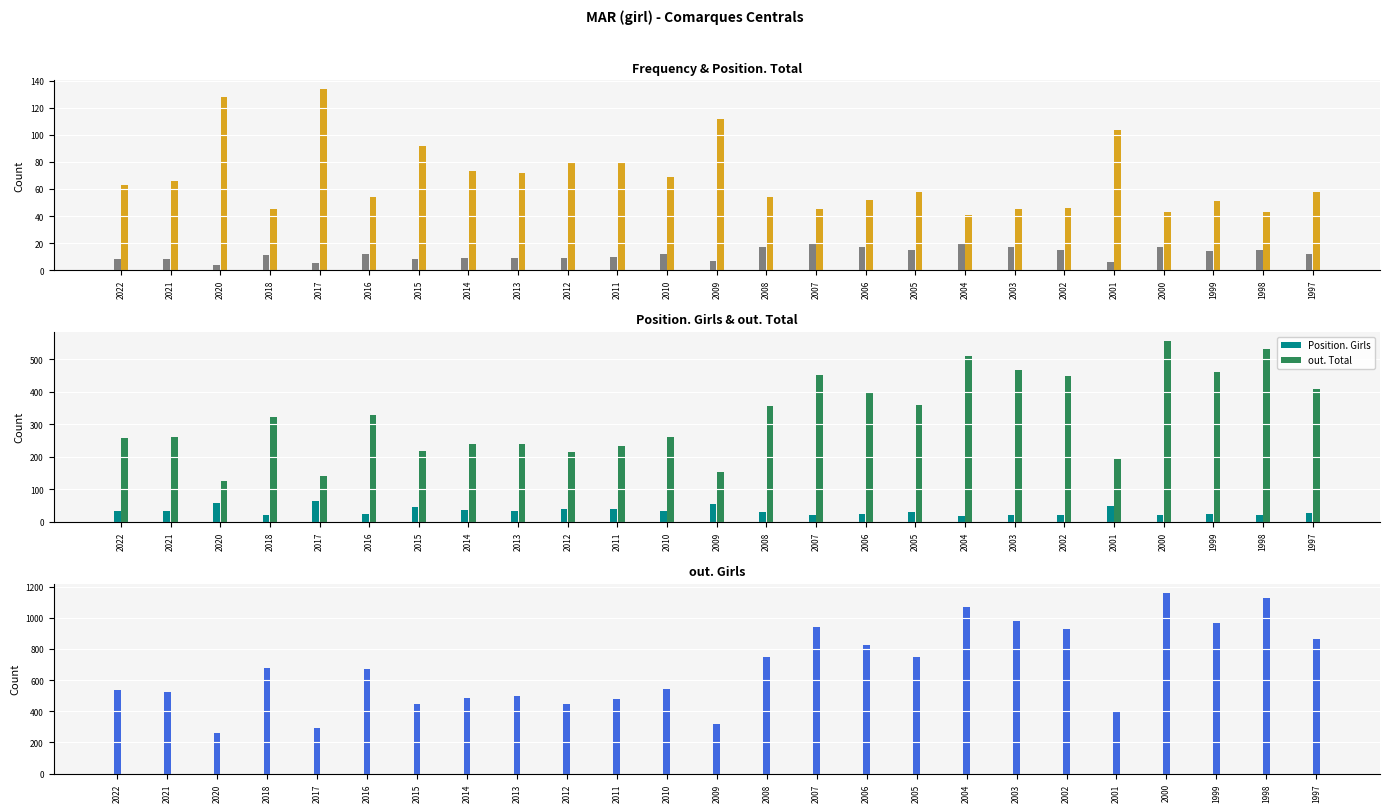

Reading left to right, extract all data points from this chart.

Frequency: 8	8	4	11	5	12	8	9	9	9	10	12	7	17	20	17	15	20	17	15	6	17	14	15	12
Position. Total: 63	66	128	45	134	54	92	73	72	80	79	69	112	54	45	52	58	41	45	46	104	43	51	43	58
Position. Girls: 32	33	59	21	64	25	45	37	32	39	40	33	55	29	20	24	29	19	20	21	48	21	25	20	28
out. Total: 257	260	127	323	140	329	218	238	240	216	232	262	152	356	452	401	360	511	467	450	194	557	461	531	410
out. Girls: 535	522	262	678	290	673	449	486	500	449	477	543	317	750	942	823	750	1071	981	928	396	1161	968	1128	863